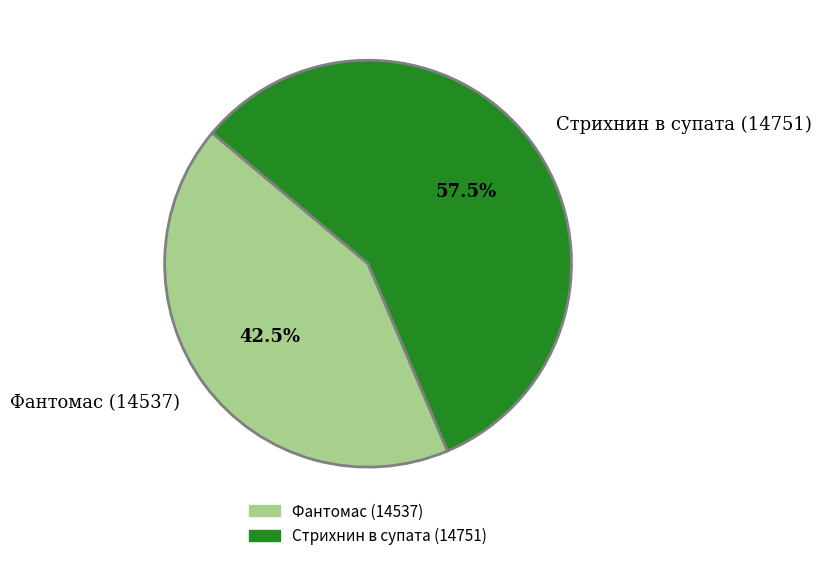

Which category has the biggest portion of the pie?

Стрихнин в супата (14751)